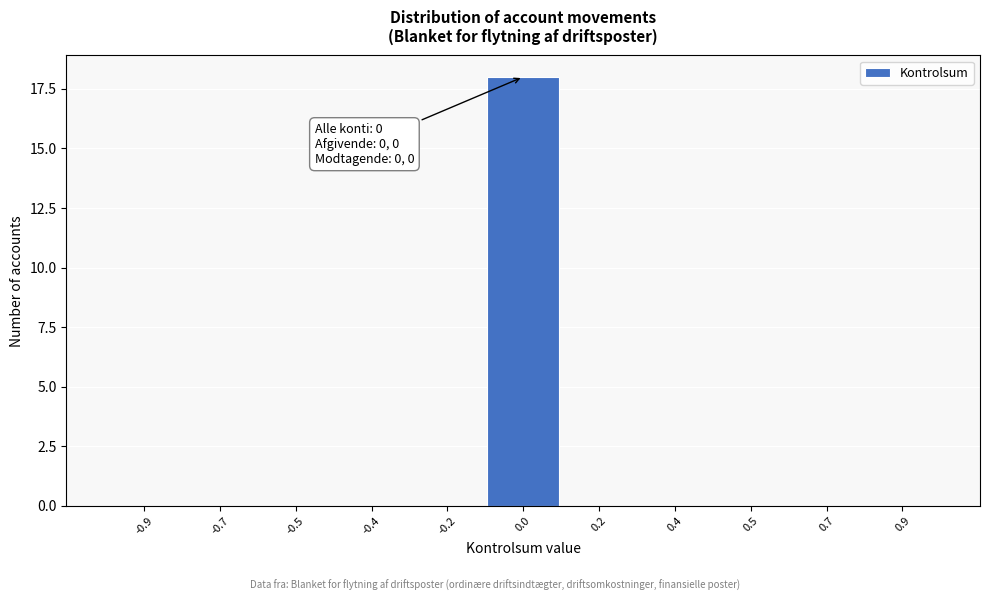

Reading left to right, what are all the values shown in this chart?

-0.9=0	-0.7=0	-0.5=0	-0.4=0	-0.2=0	0.0=18	0.2=0	0.4=0	0.5=0	0.7=0	0.9=0